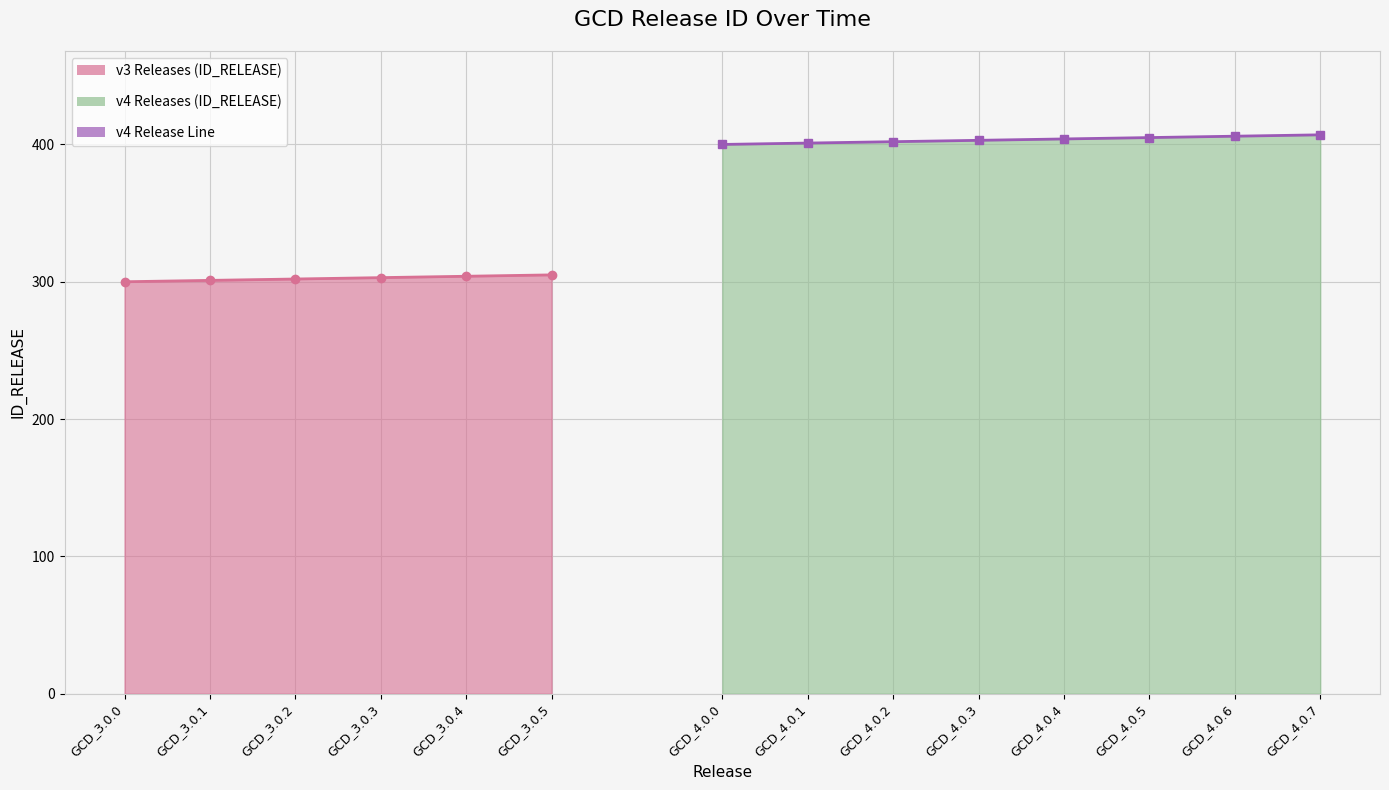

What is the difference between the maximum and minimum values?

107